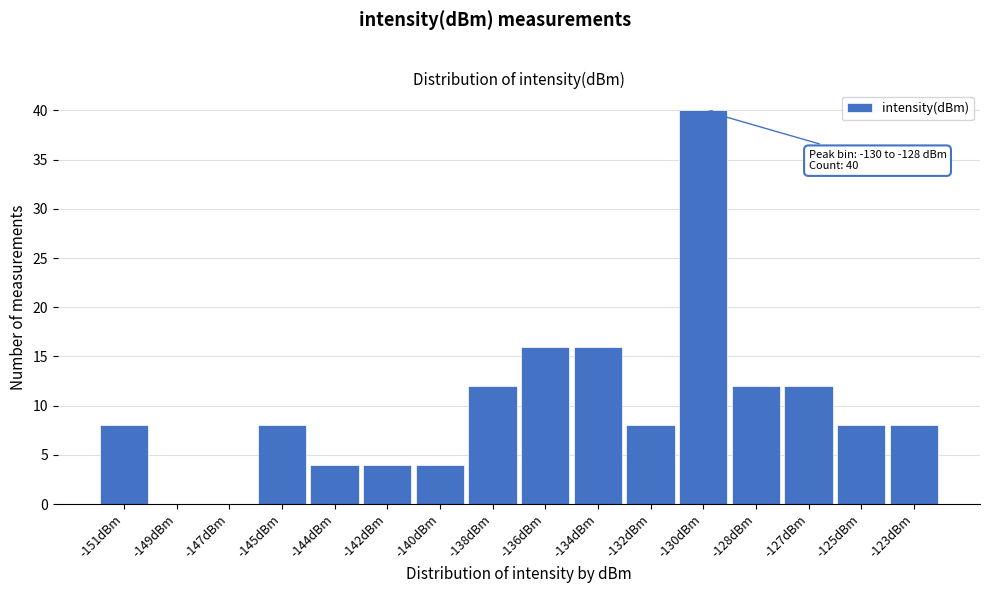

Reading right to left, what are all the values shown in this chart?

-123dBm=8	-125dBm=8	-127dBm=12	-128dBm=12	-130dBm=40	-132dBm=8	-134dBm=16	-136dBm=16	-138dBm=12	-140dBm=4	-142dBm=4	-144dBm=4	-145dBm=8	-147dBm=0	-149dBm=0	-151dBm=8